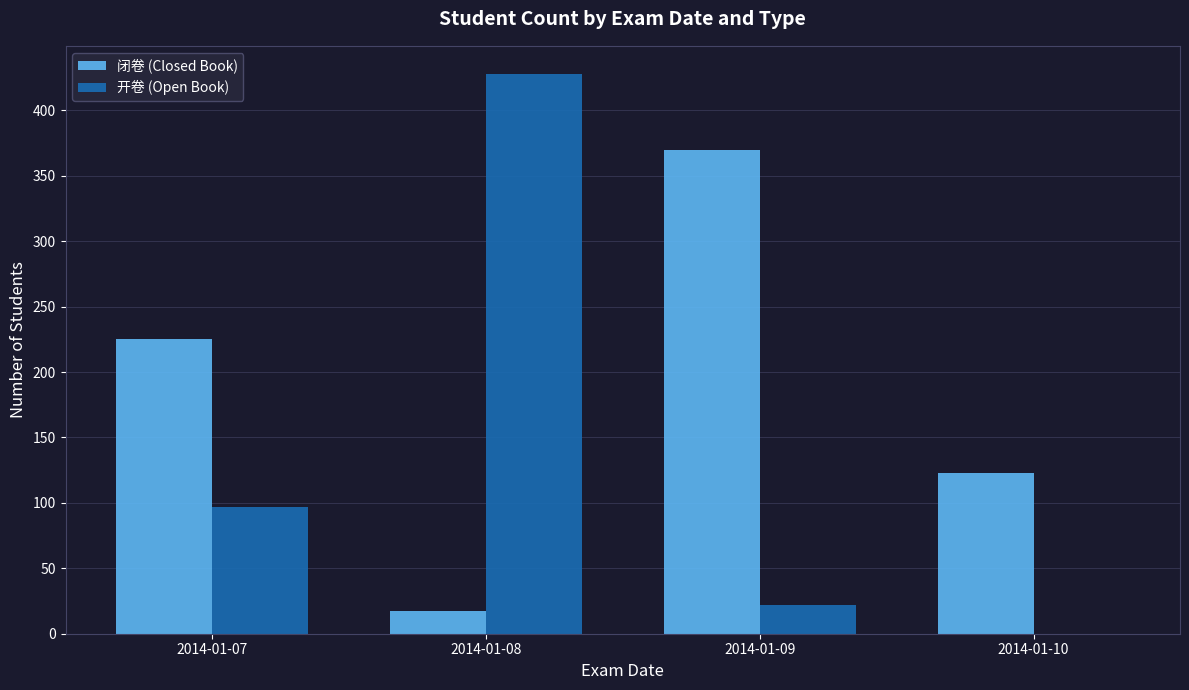

Reading right to left, list all the values displayed in this chart.

闭卷 (Closed Book): 2014-01-10=123	2014-01-09=370	2014-01-08=17	2014-01-07=225
开卷 (Open Book): 2014-01-10=0	2014-01-09=22	2014-01-08=428	2014-01-07=97